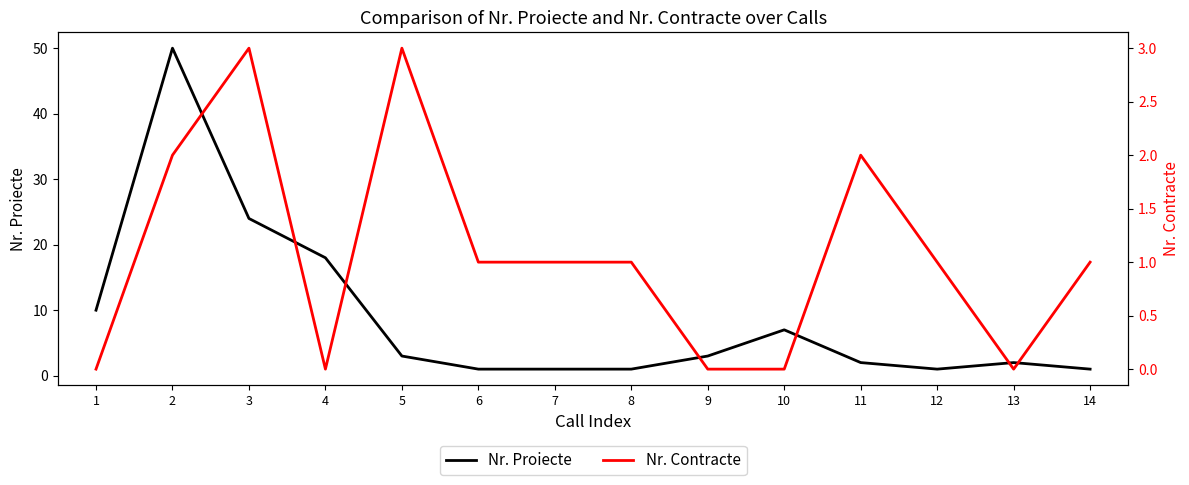

At 4, list the series in order from largest to smallest.

Nr. Proiecte, Nr. Contracte